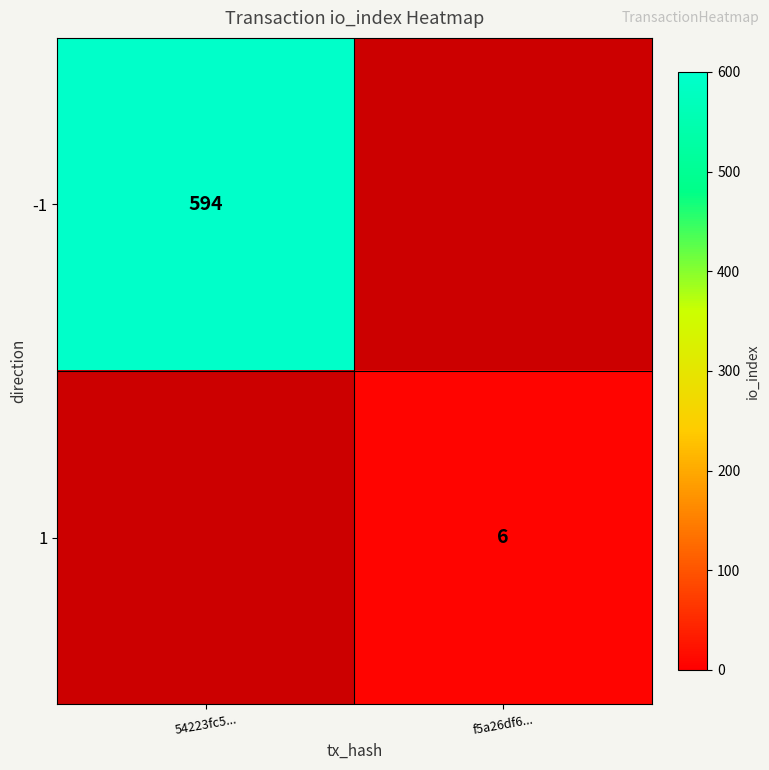

What is the smallest value displayed?

6.0